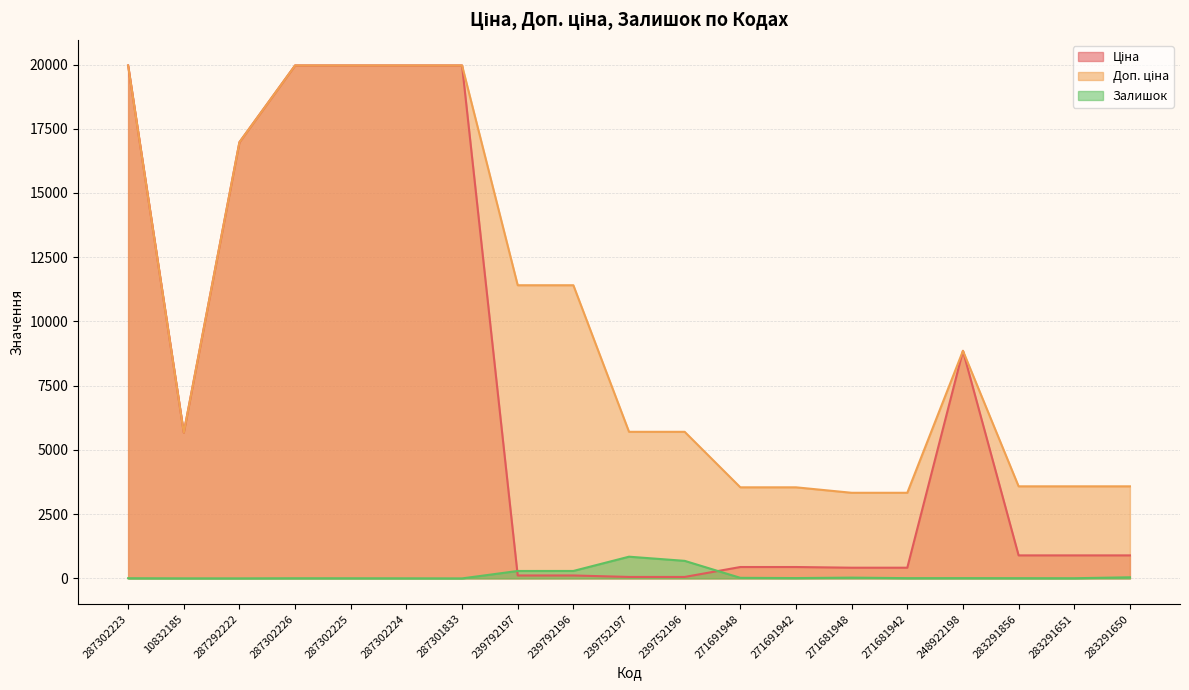

Which series has the largest range (max minus min)?

Ціна